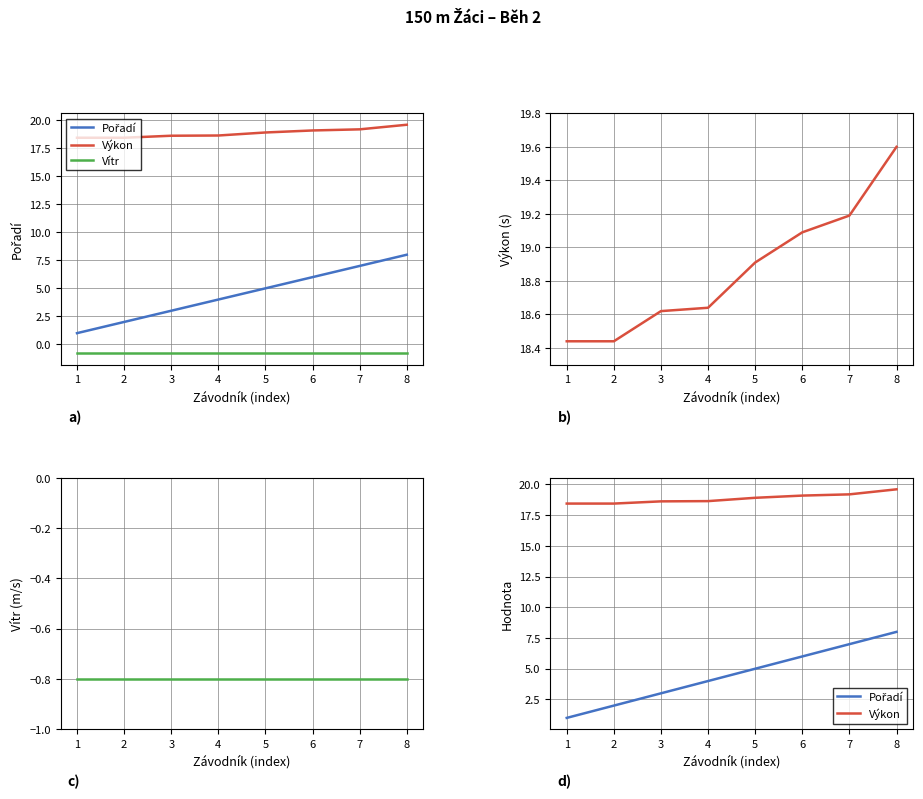

True or false: Pořadí and Výkon intersect in this chart.

False